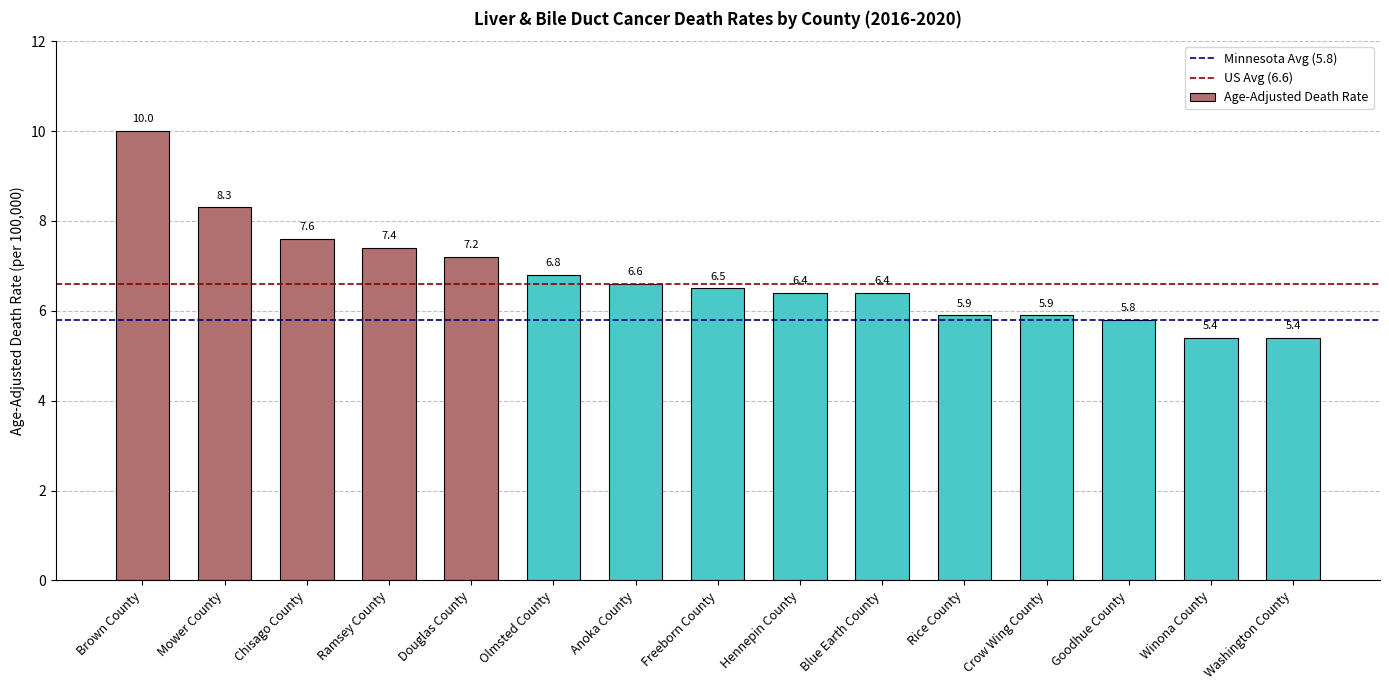

What is the maximum value shown in the chart?

10.0